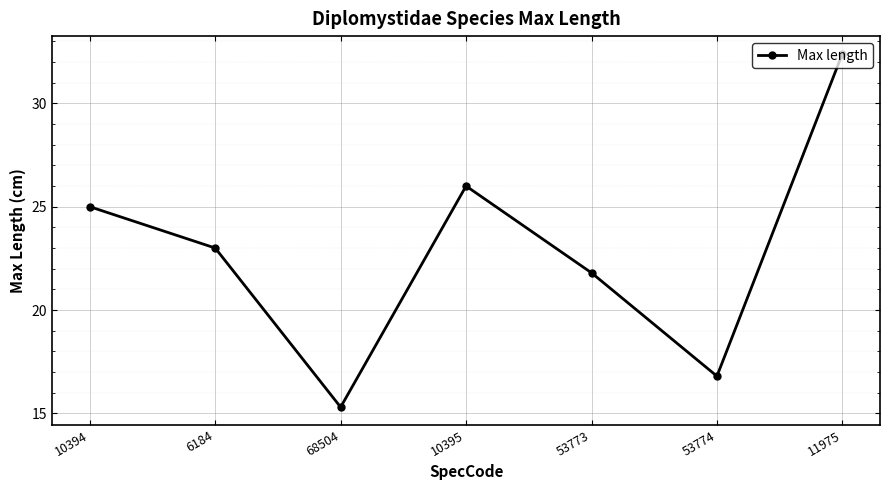

At which category does the chart reach its minimum across all series?

68504